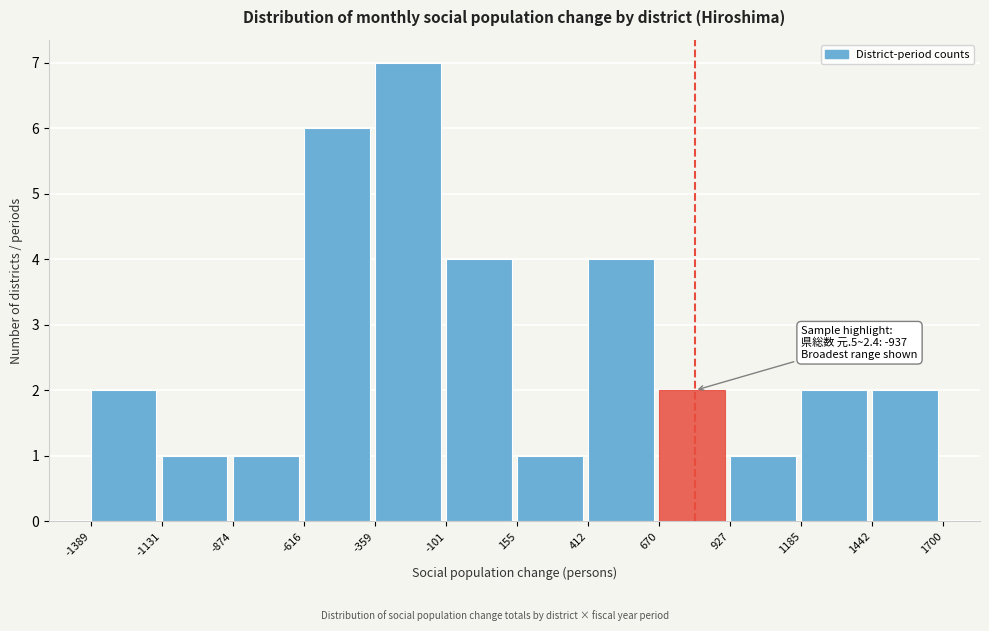

Which range on the x-axis has the tallest bar?

-359 to -101